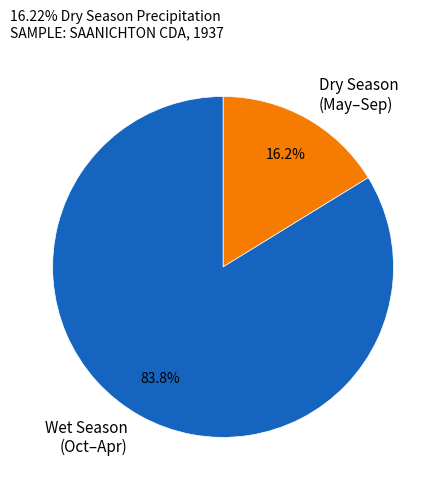

Does any single category account for the majority?

Yes